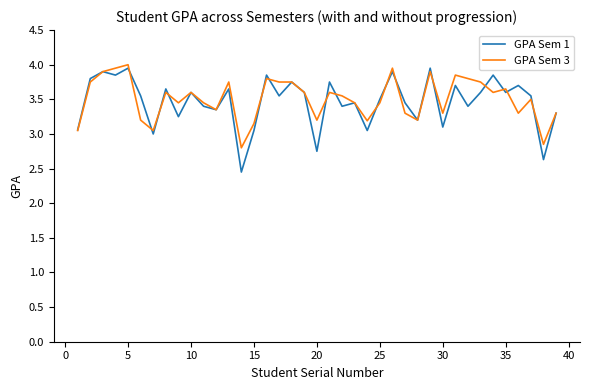

Which series has the largest range (max minus min)?

GPA Sem 1